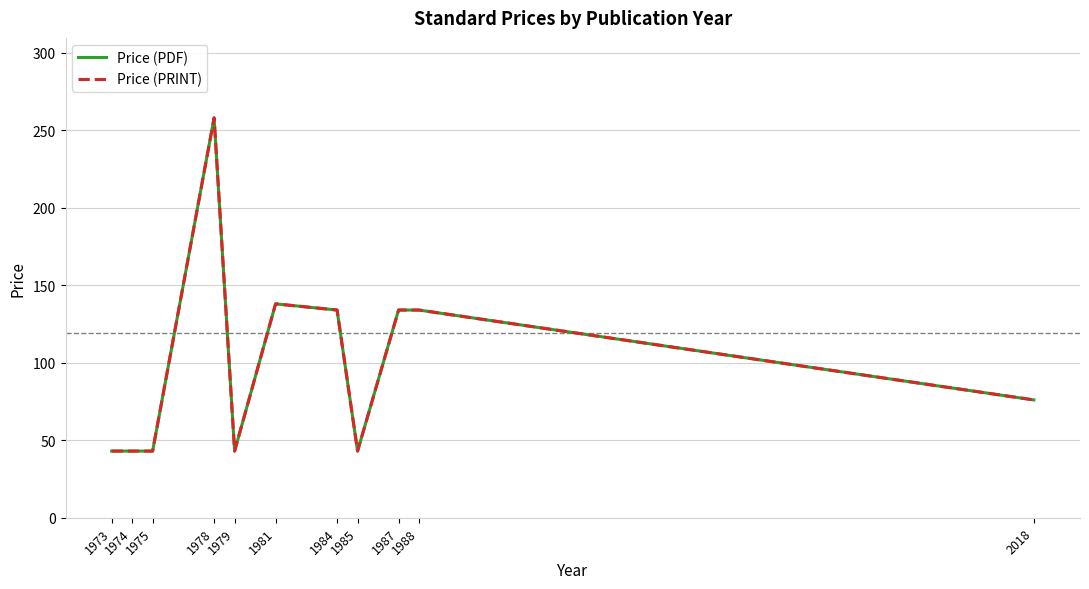

Does the chart have visible grid lines?

Yes